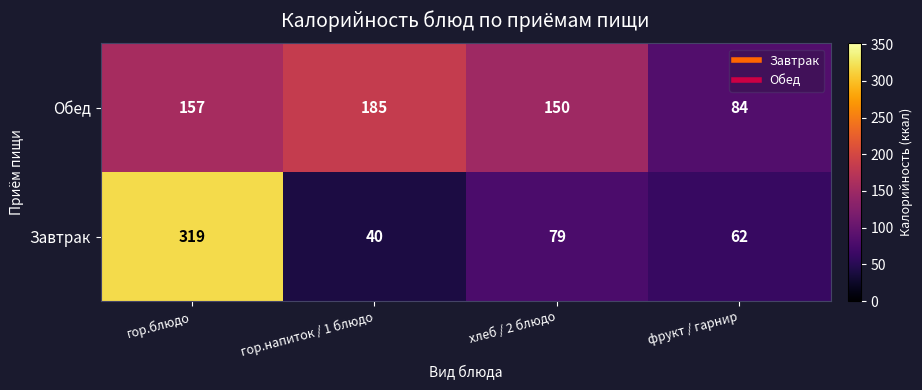

Where does the Завтрак series first go above 79?

гор.блюдо